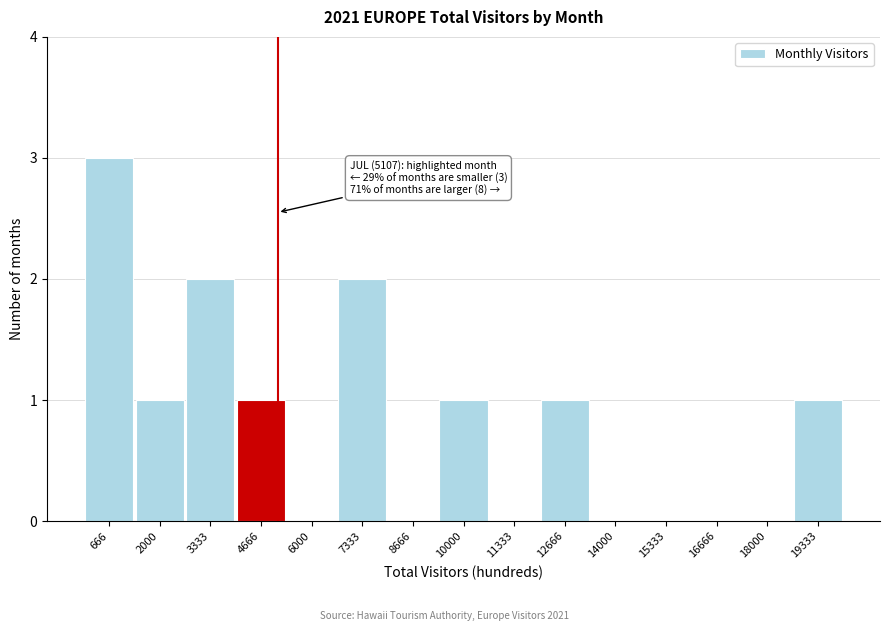

Over which range of the x-axis is the bar tallest?

0 to 1400